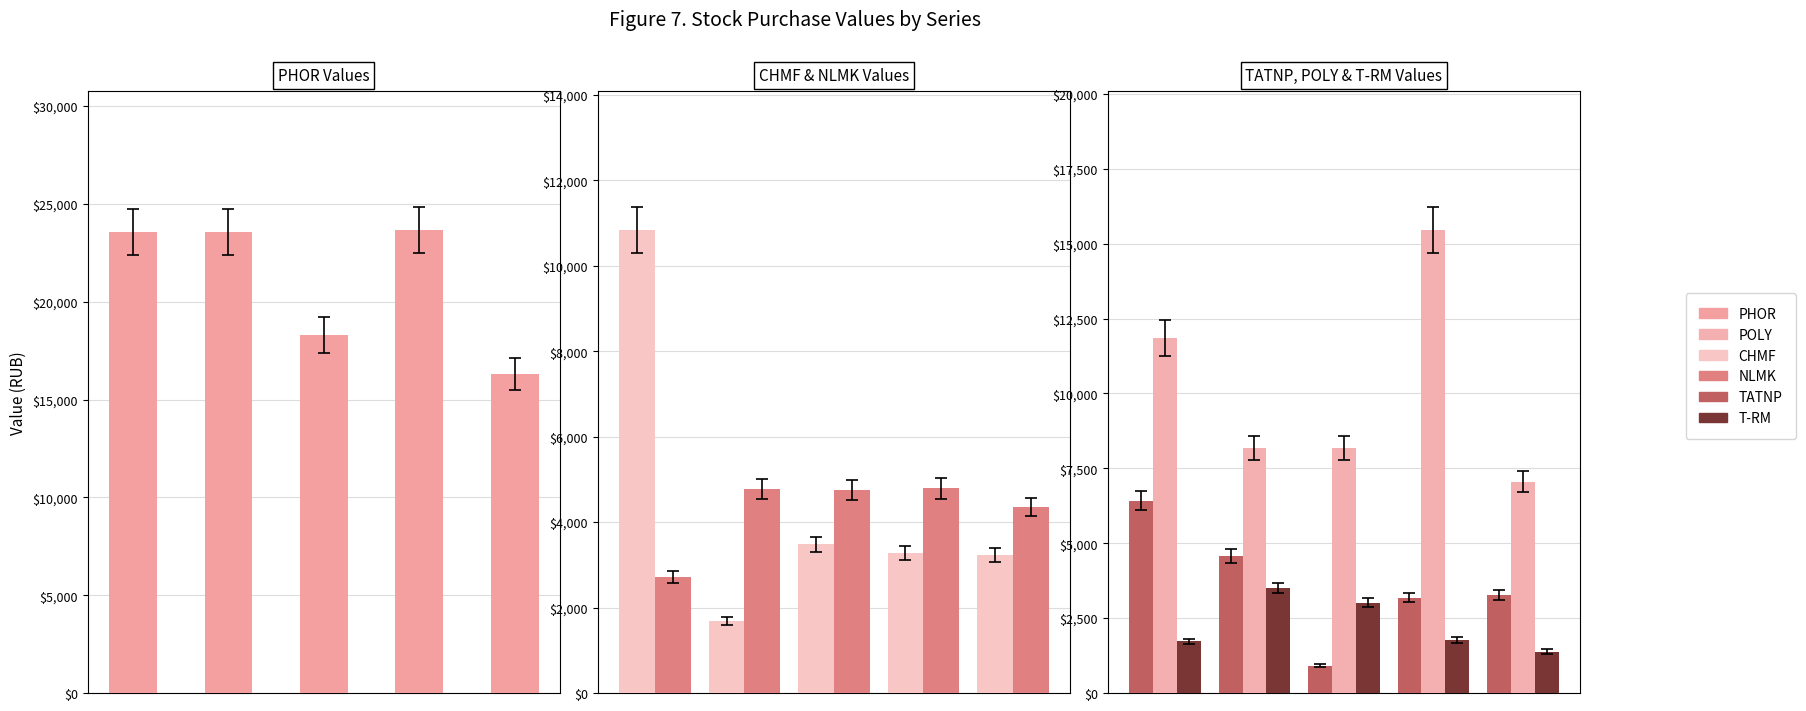

How many data points in TATNP are less than 3279?

2